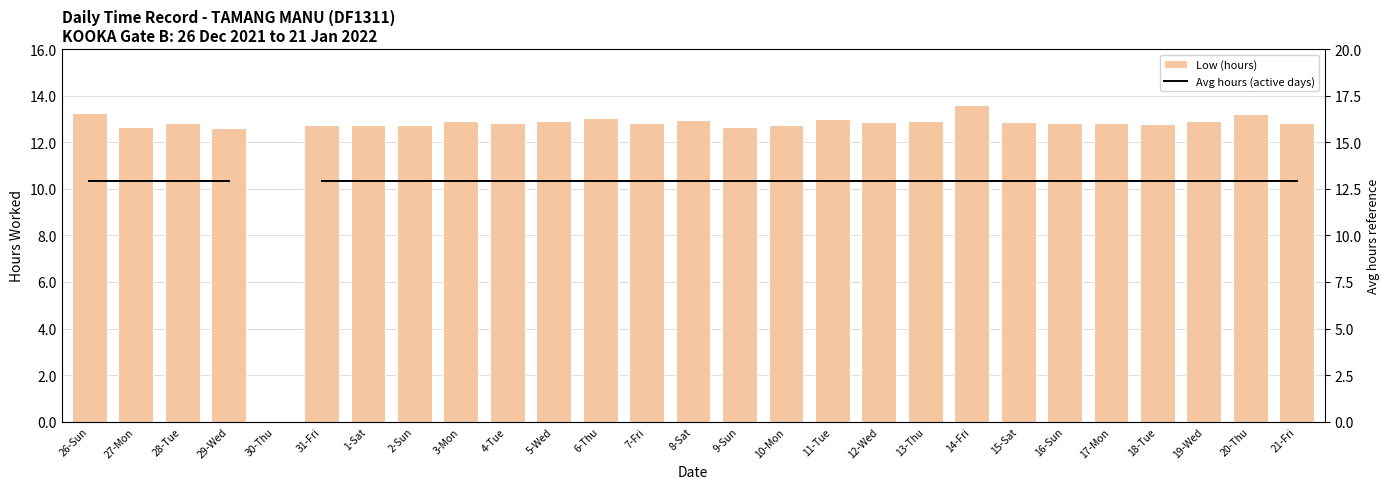

What are all the series names shown in the legend?

Low (hours), Avg hours (active days)